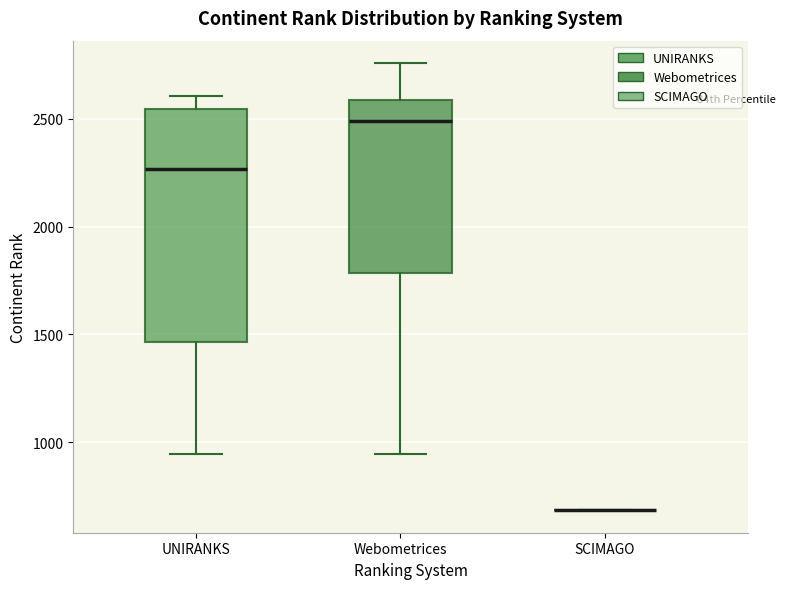

Where does the median line of the box for Webometrices sit on the y-axis? The values are not printed on the chart, so give them approximately, as read against the axis.

2500